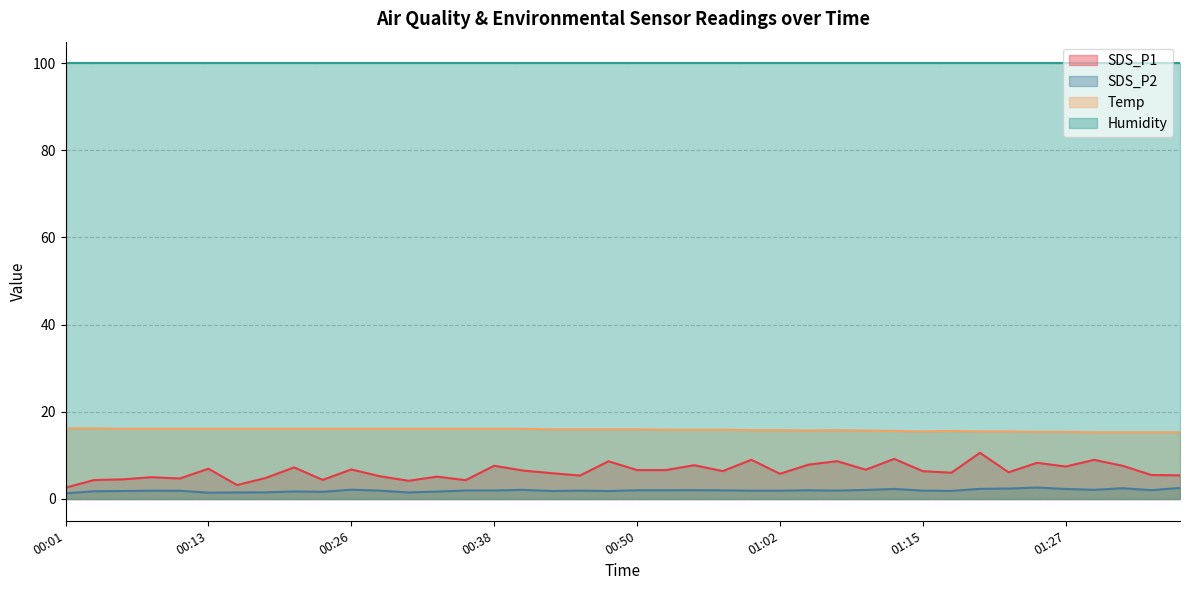

How many data points does each series have?

40